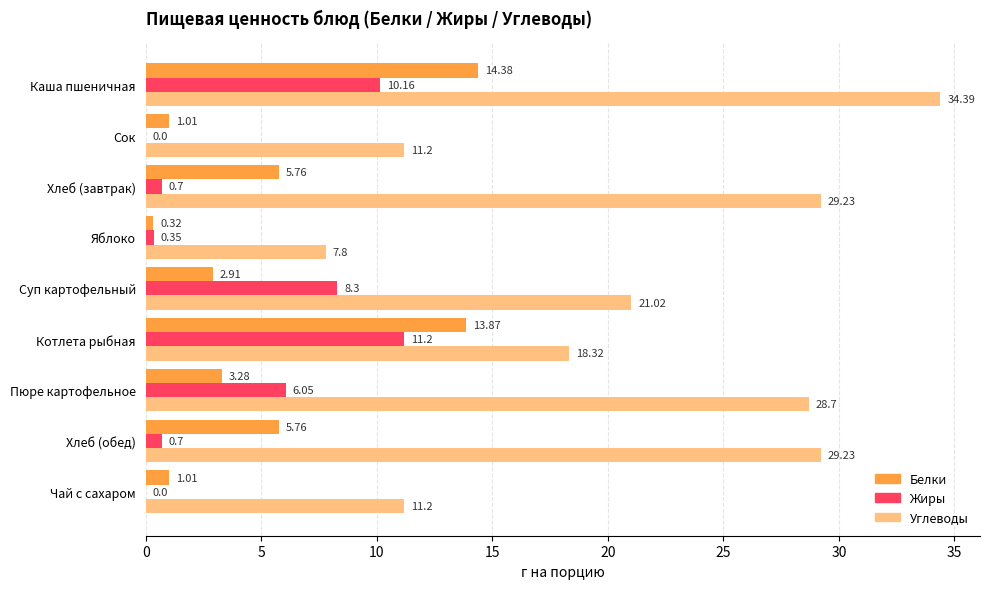

How many categories are shown in the chart?

9